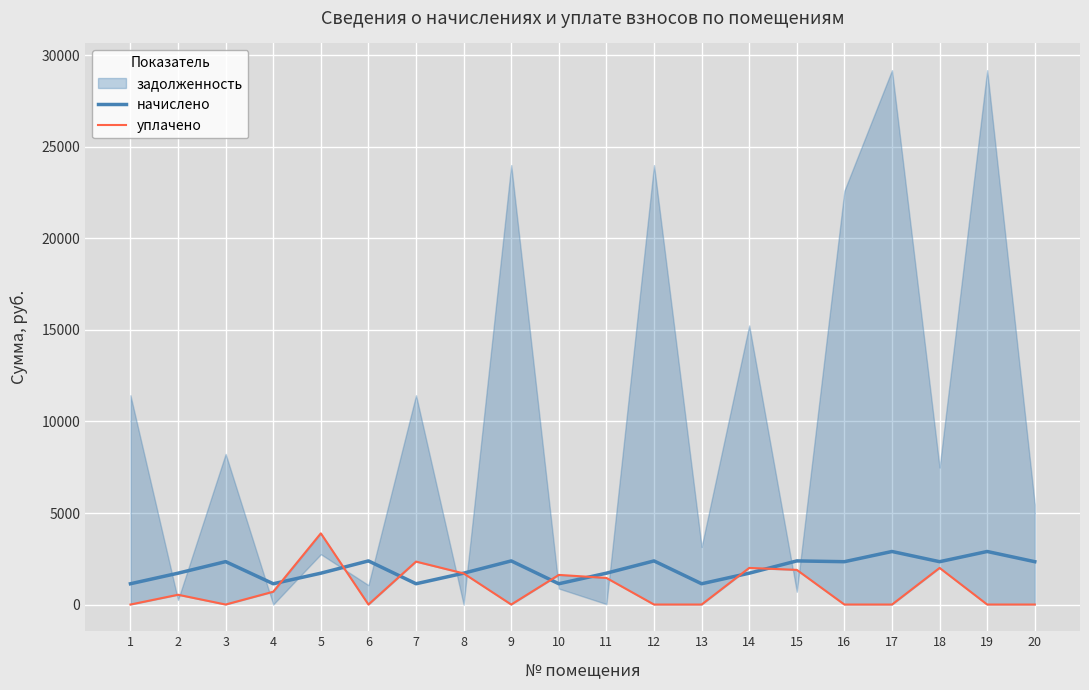

What is the value of the уплачено point at the 11th from the left?

1452.3